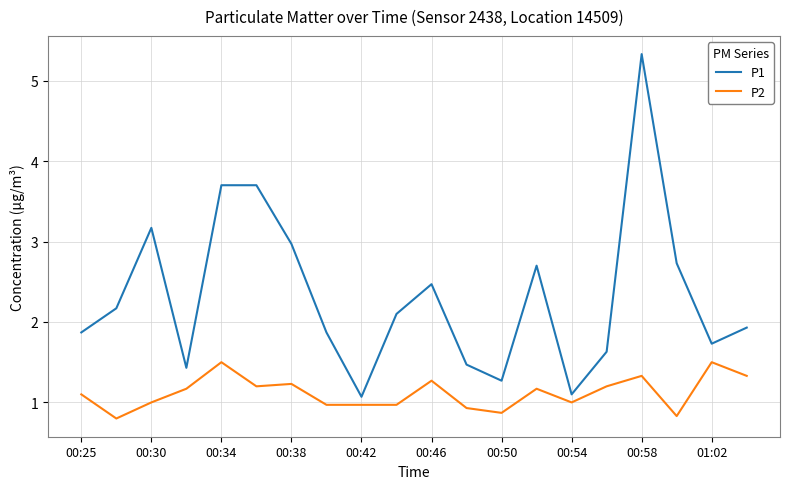

How many lines are shown in the chart?

2